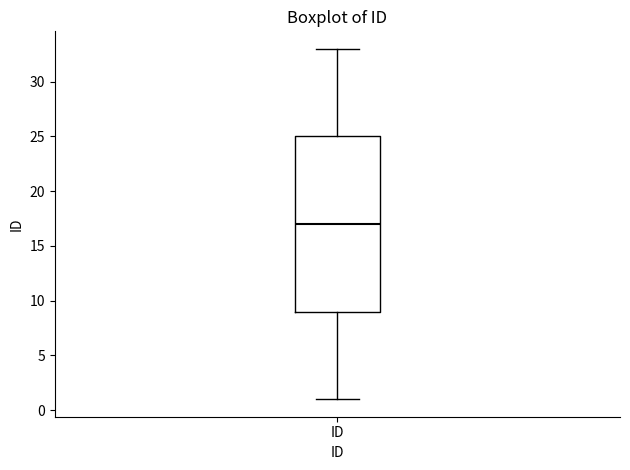

Transcribe this box plot: give where the median line is, the range the box spans, and where the two whiskers end, as read against the y-axis. The values are not printed on the chart, so give them approximately, as read against the axis.

median 17, box 9 to 25, whiskers 1 to 33